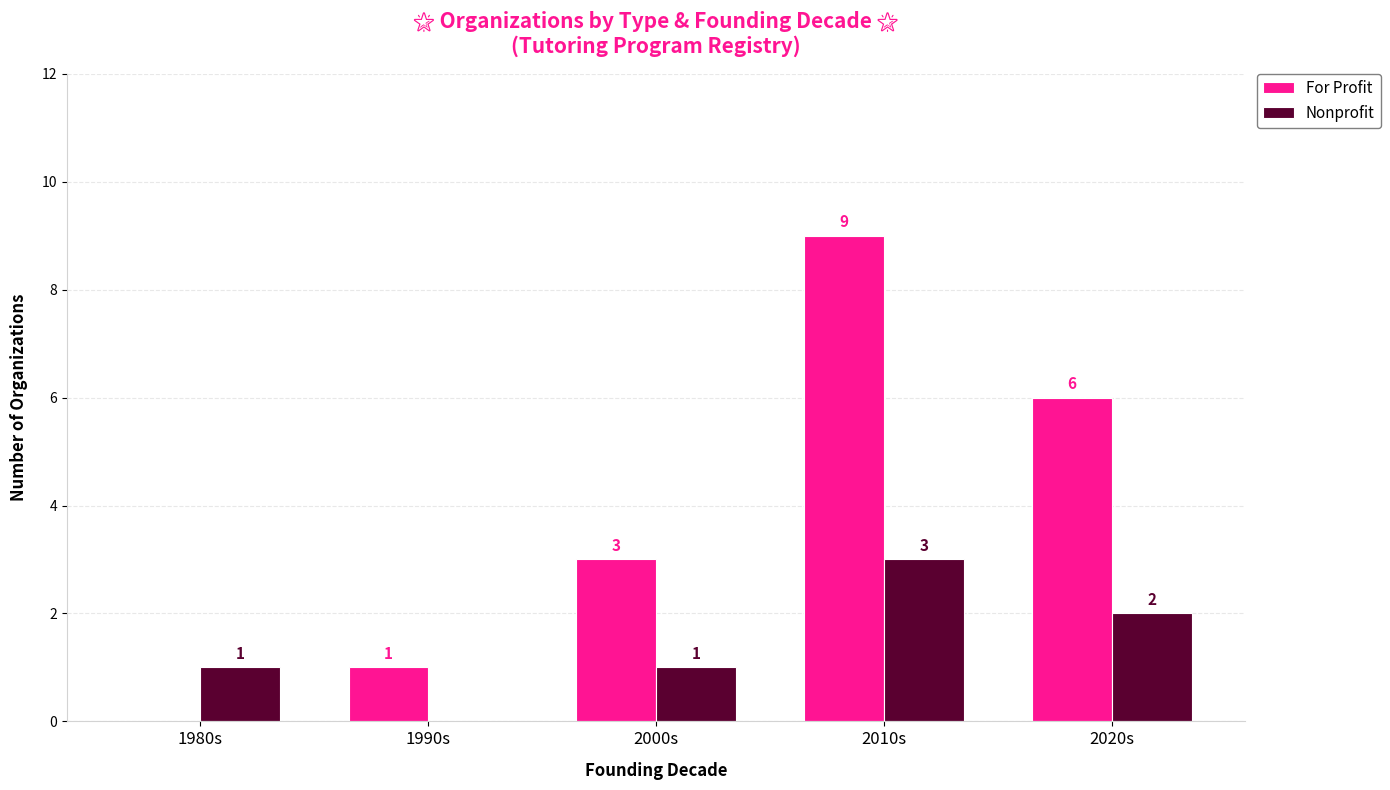

Does the chart contain stacked bars?

No